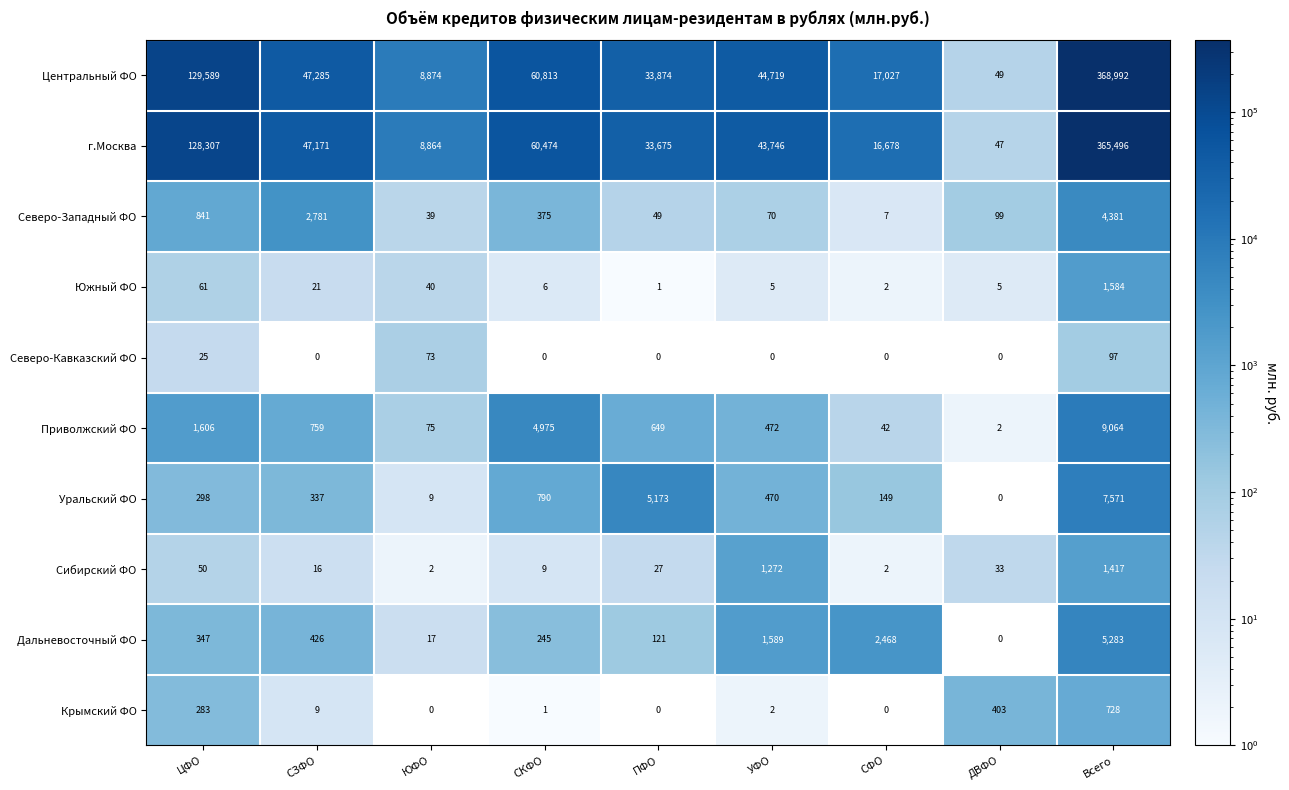

Which series changed the most between ЦФО and СФО?

Центральный ФО